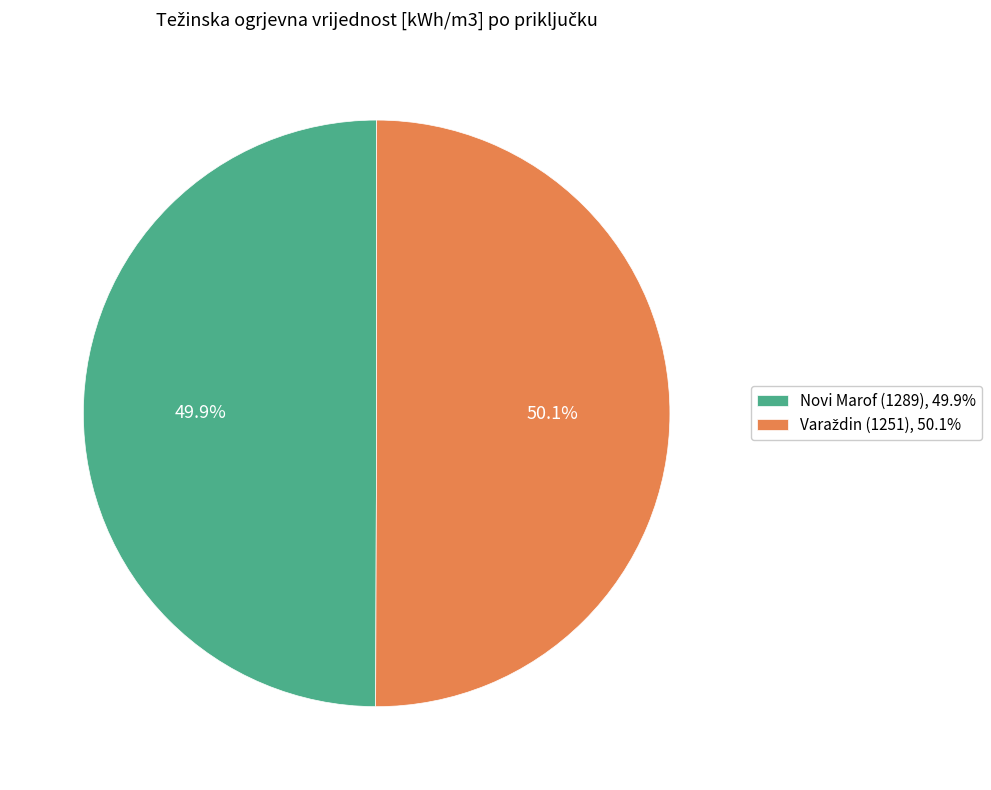

Is there a majority slice in this chart?

Yes